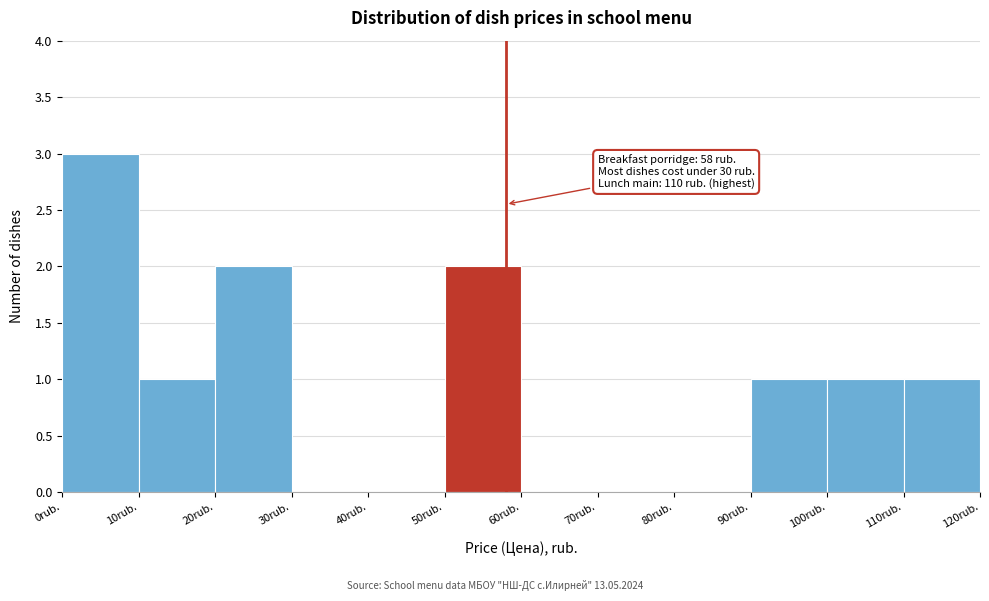

Which range on the x-axis has the tallest bar?

0 to 10